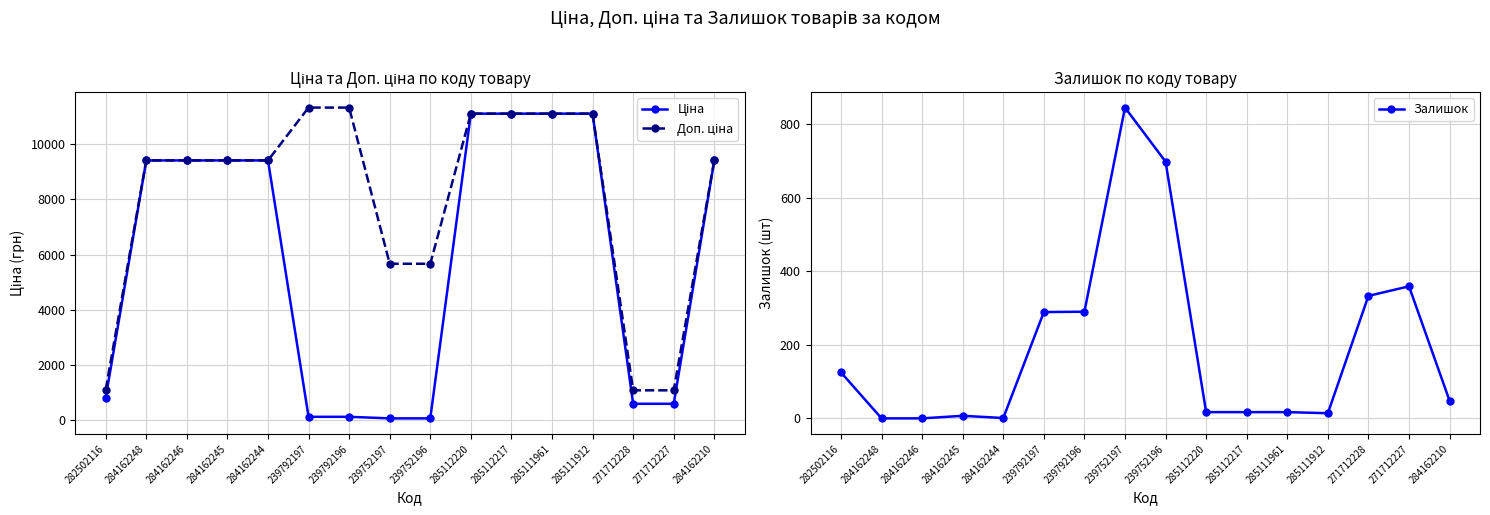

What is the value of the Залишок point at the 9th from the left?

698